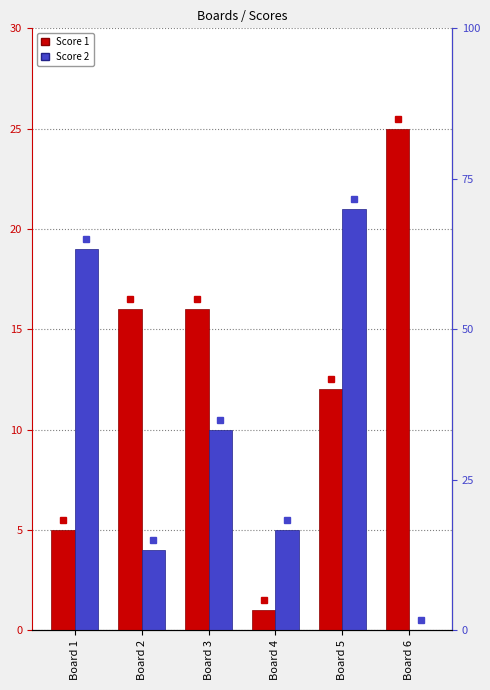

Reading left to right, extract all data points from this chart.

Score 1: 5	16	16	1	12	25
Score 2: 19	4	10	5	21	0